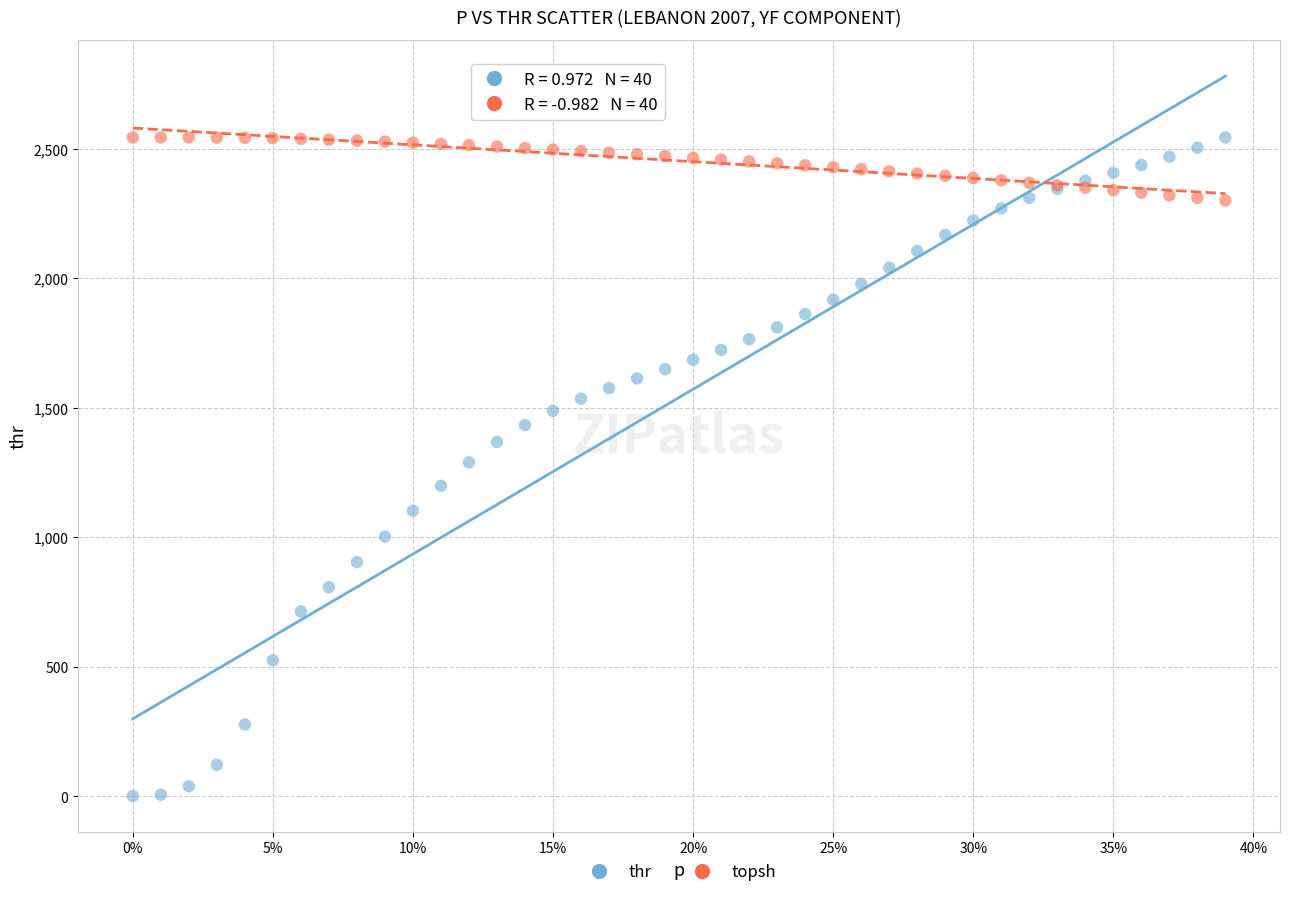

What is the X range (max minus min) for the scatter plot?

0.4